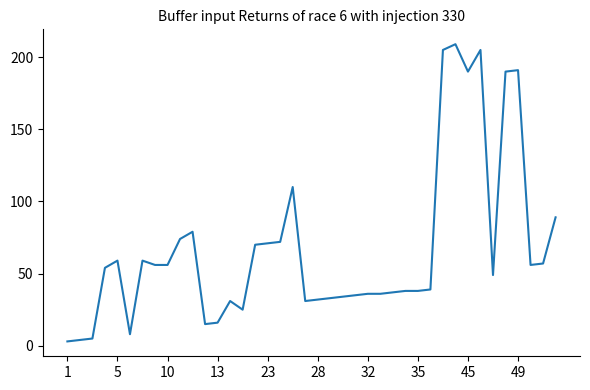

What is the difference between the maximum and minimum values?

206